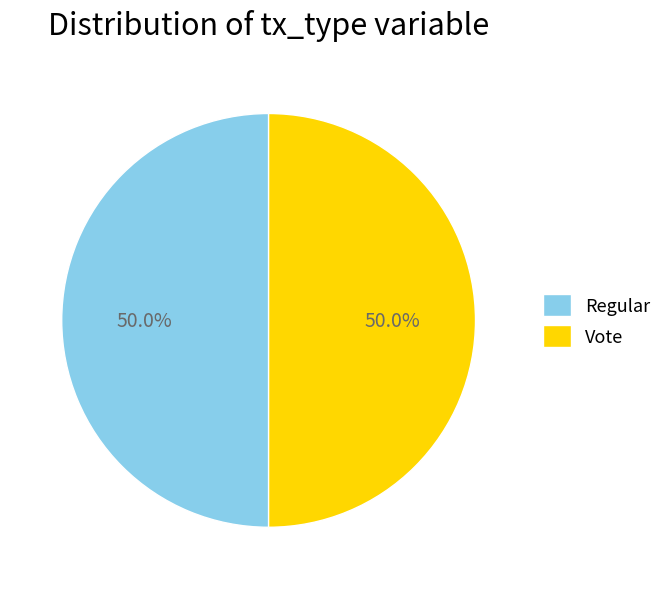

Approximately how many times larger is the value at Vote compared to Regular?

1.0